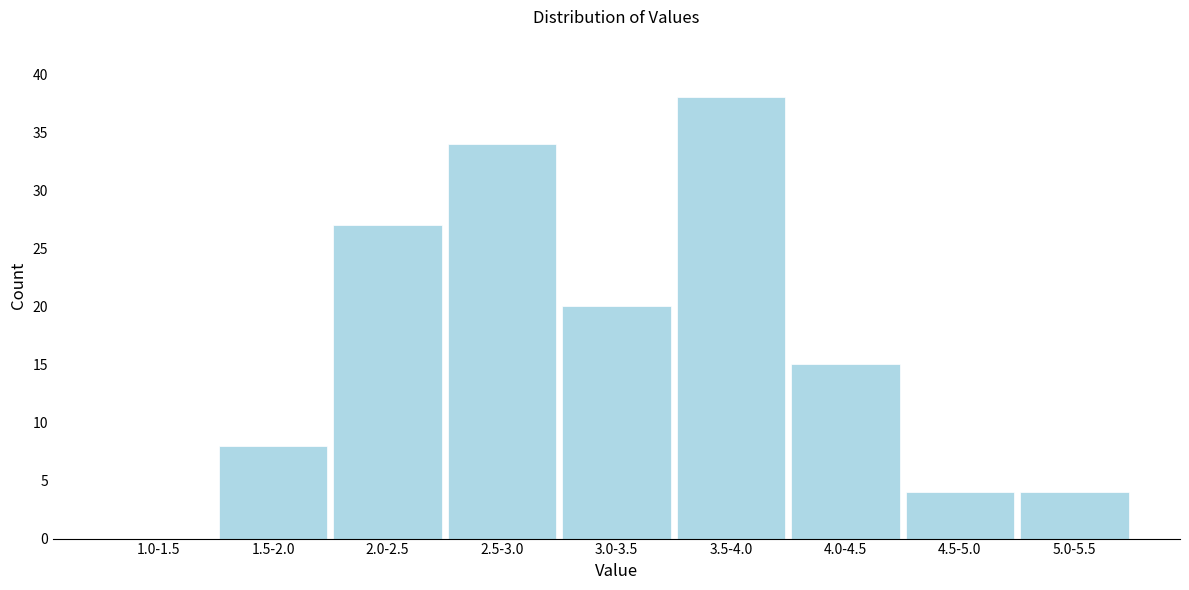

Reading left to right, extract all data points from this chart.

1.0-1.5=0	1.5-2.0=8	2.0-2.5=27	2.5-3.0=34	3.0-3.5=20	3.5-4.0=38	4.0-4.5=15	4.5-5.0=4	5.0-5.5=4